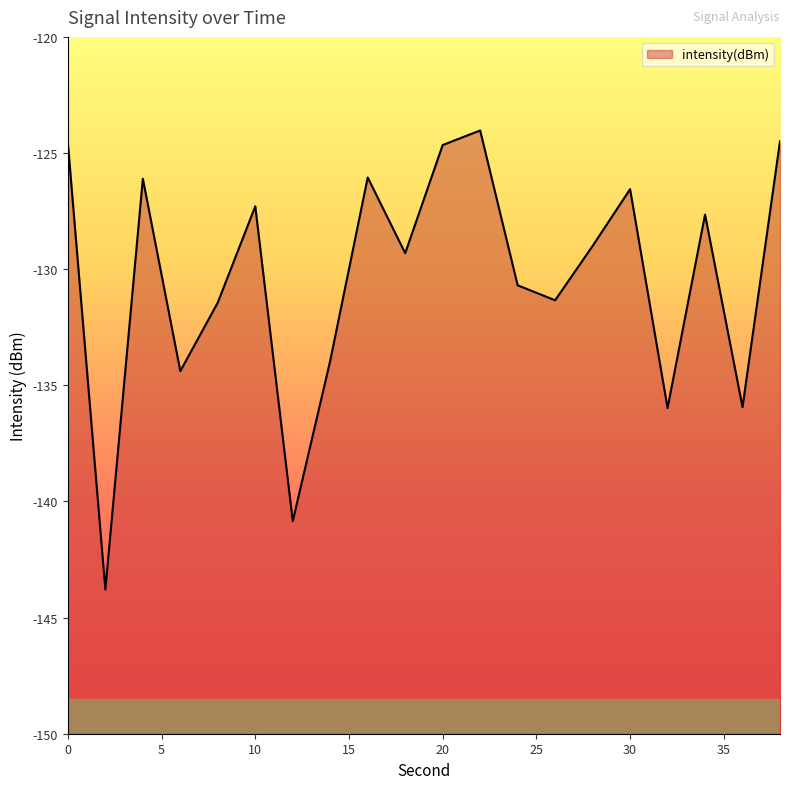

What is the maximum value shown in the chart?

-124.0